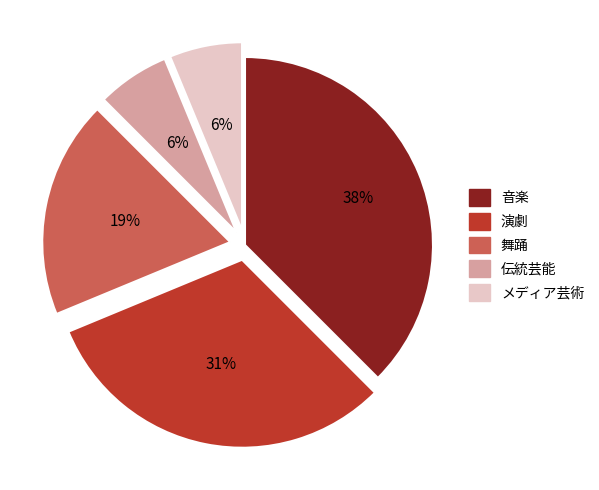

Which slice is the largest?

音楽